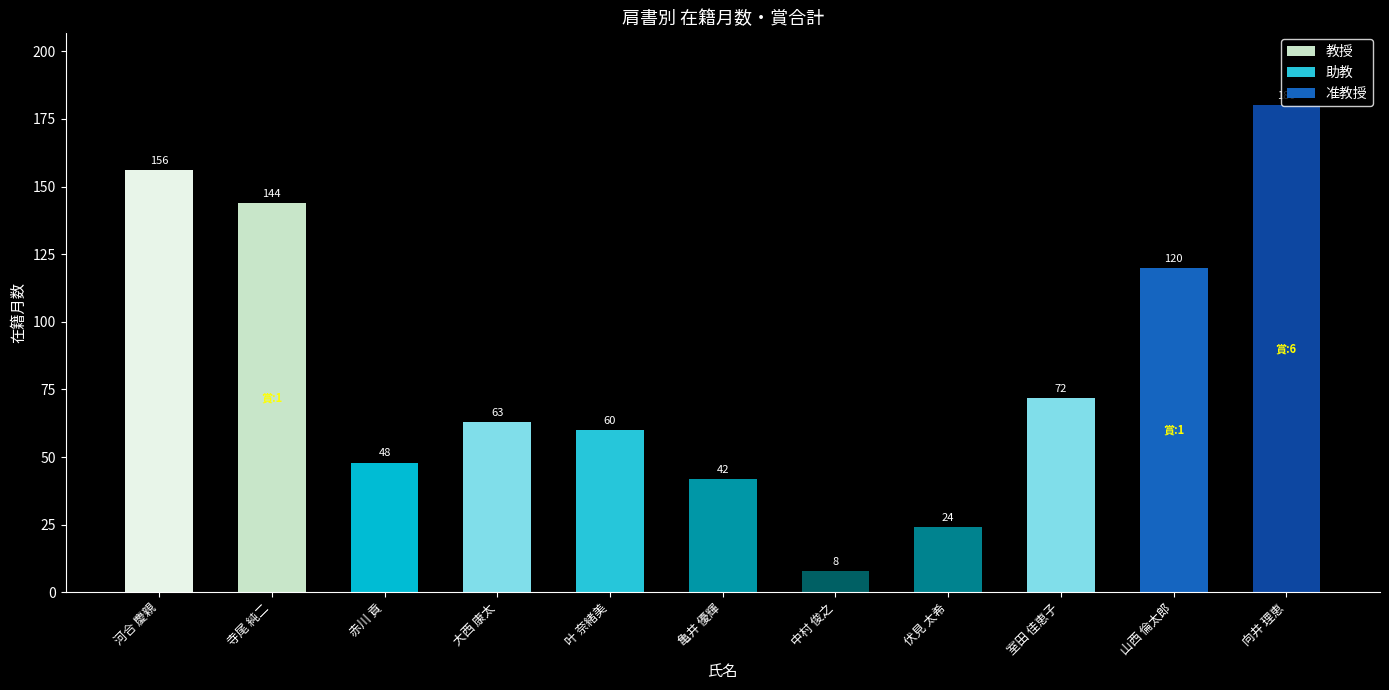

At which label does the data first exceed 63?

河合 慶親